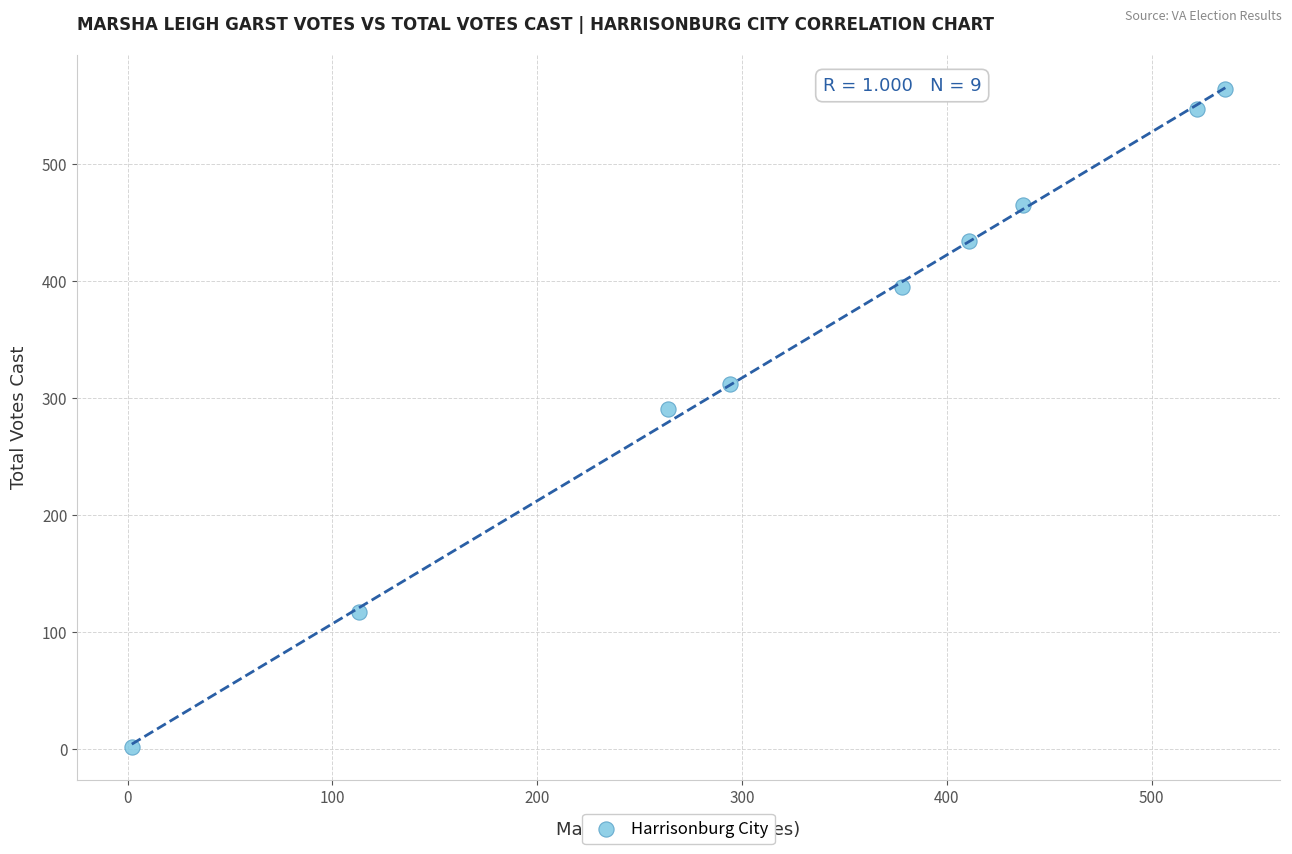

What is the average X value?

329